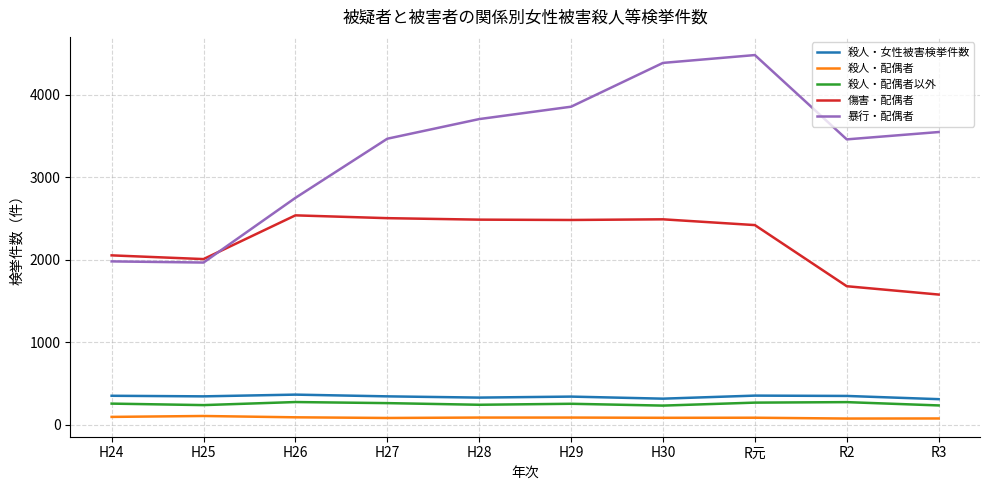

Is the value of 暴行・配偶者 at H26 greater than the value of 殺人・女性被害検挙件数 at R2?

Yes